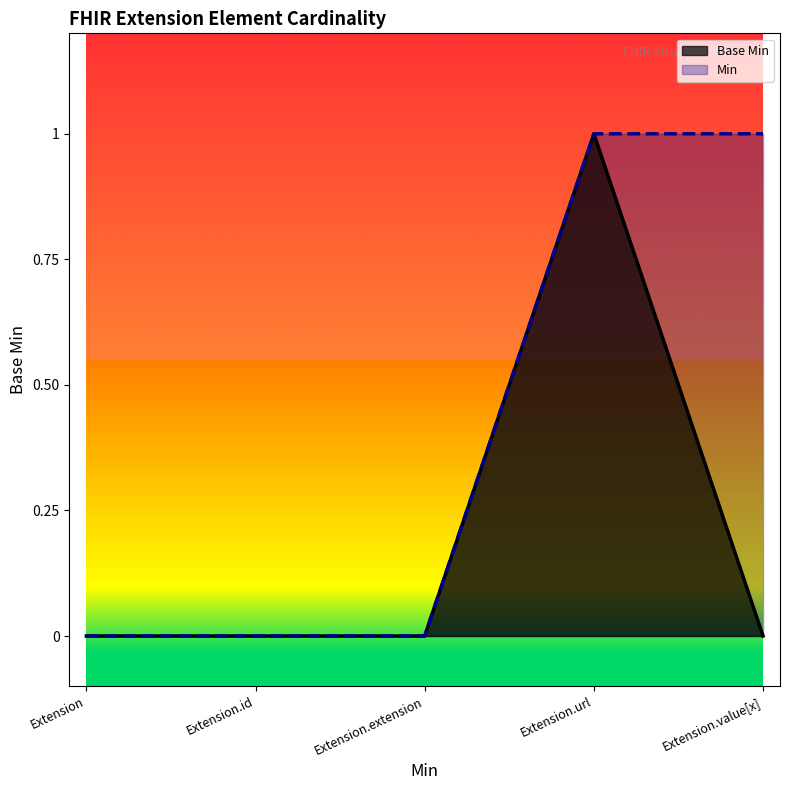

Count the number of data series in this chart.

2